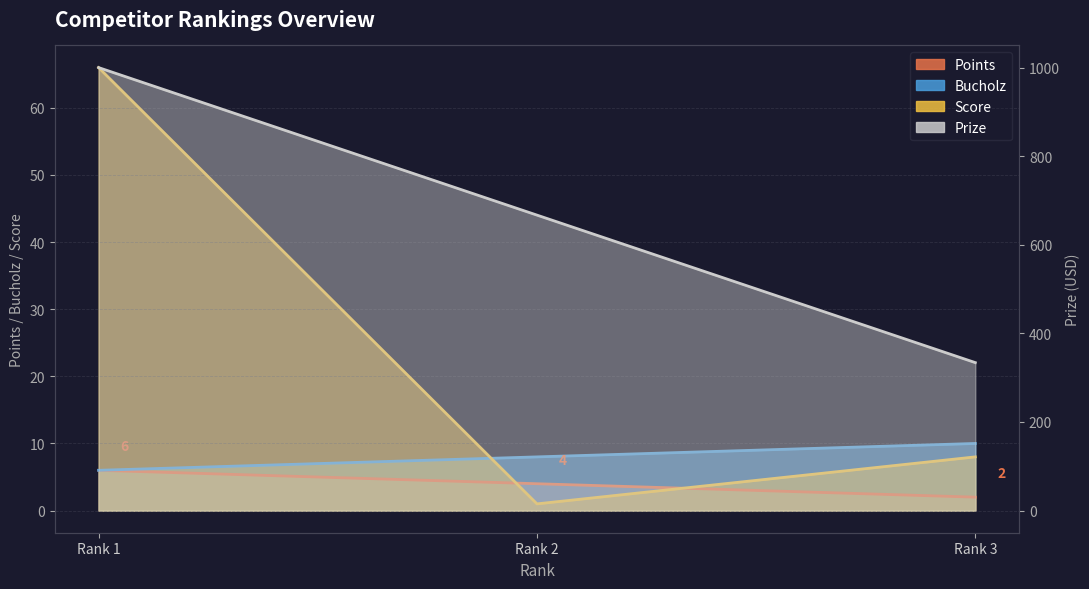

Which has a higher value, Rank 1 or Rank 3?

Rank 1